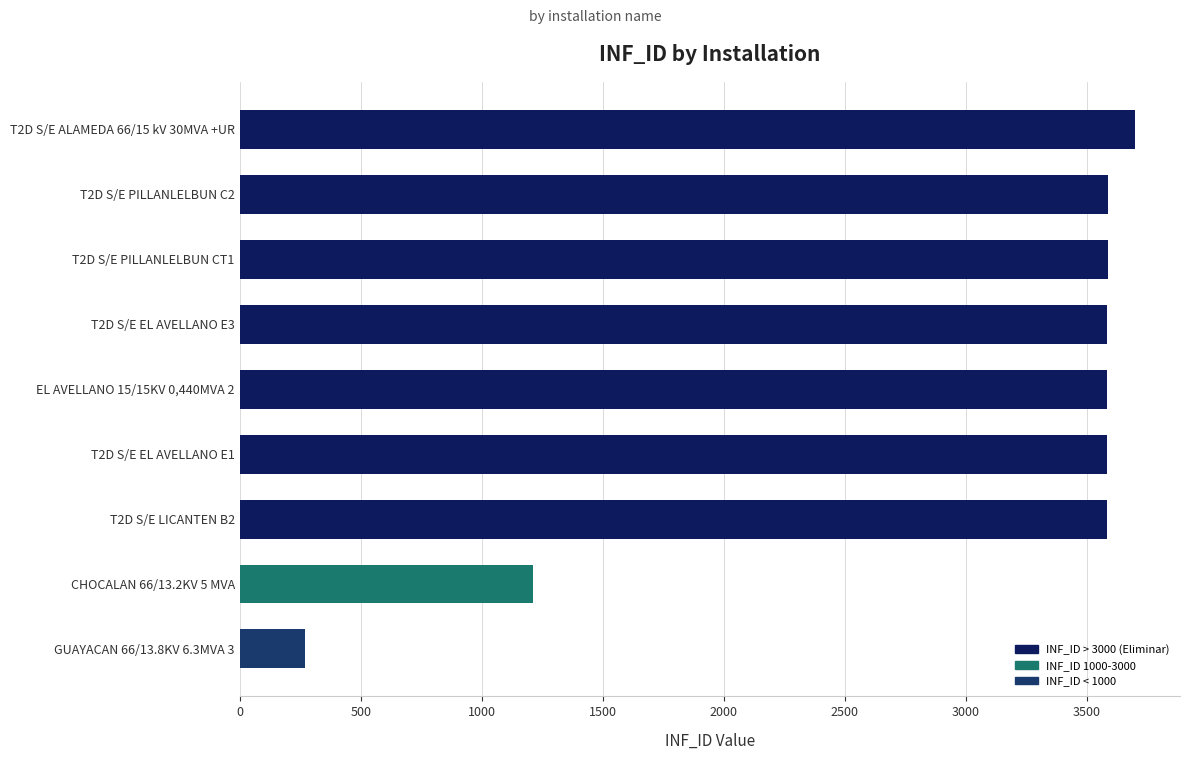

What is the greatest value displayed?

3701